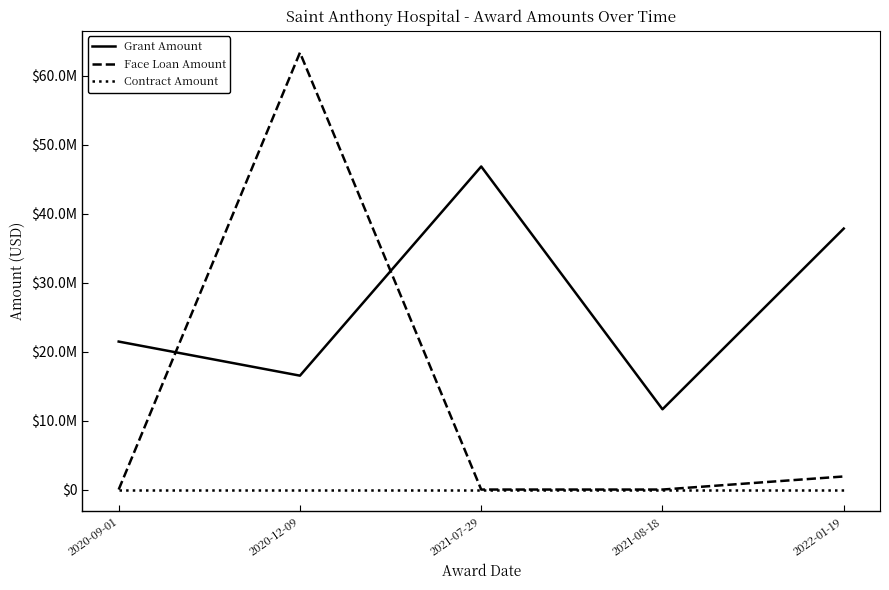

Reading right to left, extract all data points from this chart.

Grant Amount: 37845796	11638871	46850079	16516792	21459942
Face Loan Amount: 1897710	0	0	63366871	0
Contract Amount: 0	0	0	0	0